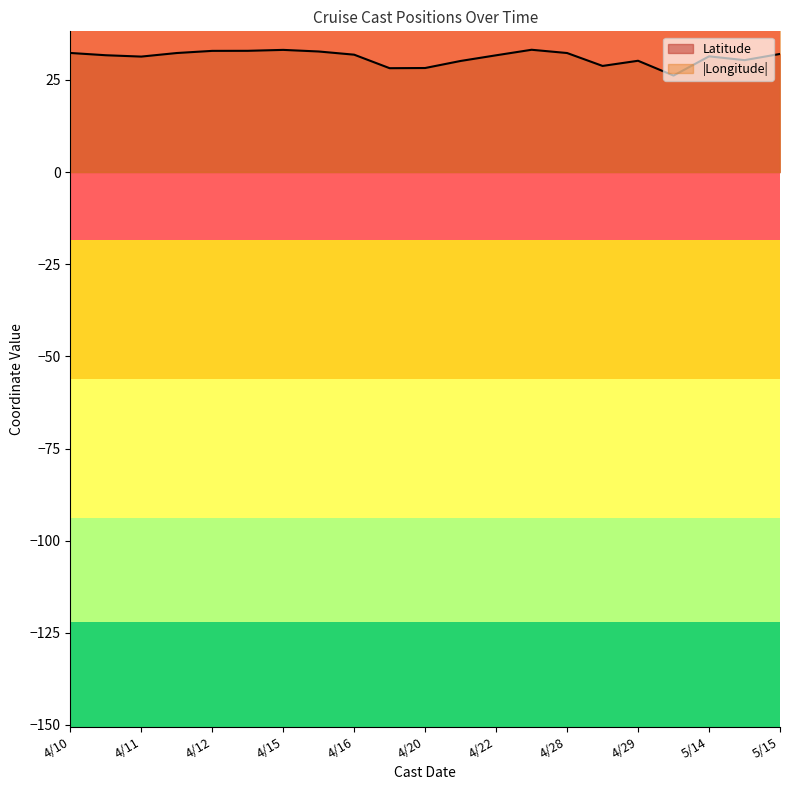

True or false: Longitude and Latitude intersect in this chart.

False